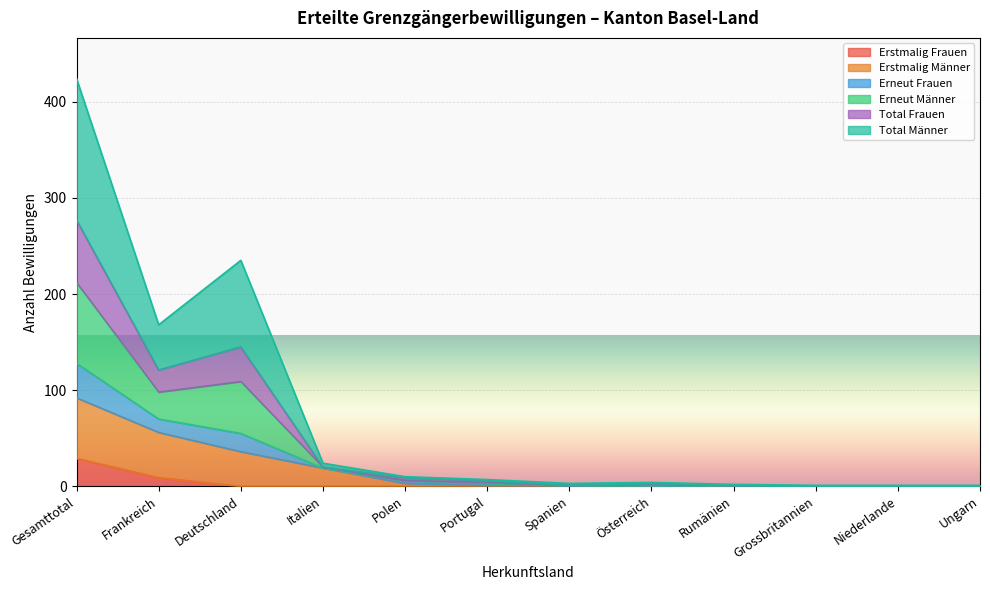

What position from the right is Rumänien?

4